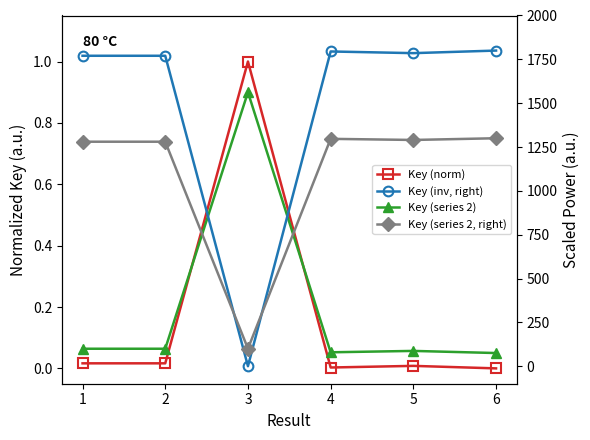

Which series has the widest spread of values?

Key (inv, right)